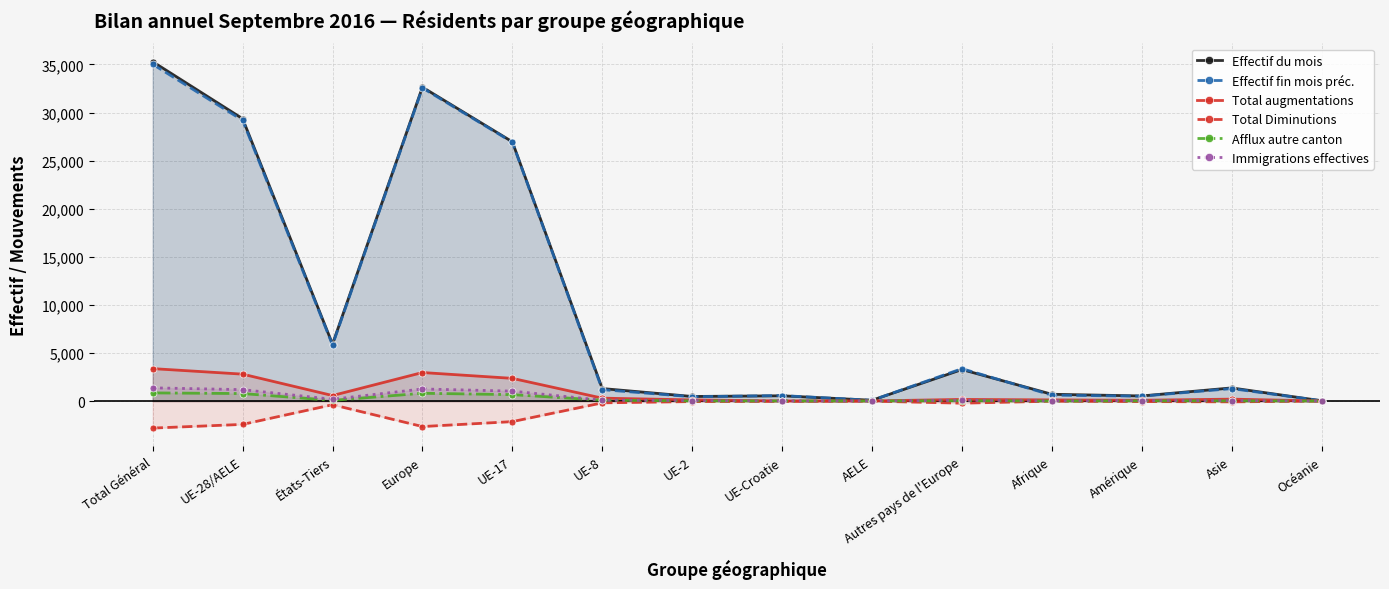

At which label is Effectif du mois closest to 17659?

UE-17